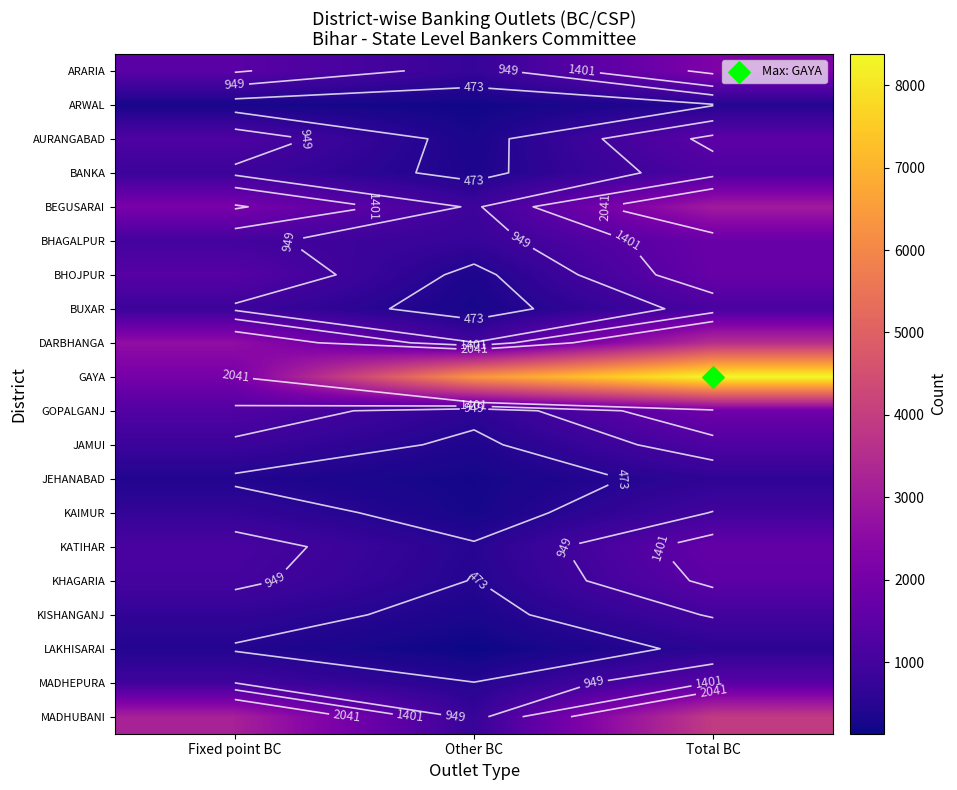

At Other BC, list the series in order from smallest to largest.

LAKHISARAI, ARWAL, JEHANABAD, KAIMUR, BUXAR, AURANGABAD, KISHANGANJ, BHOJPUR, BANKA, JAMUI, KHAGARIA, MADHEPURA, KATIHAR, GOPALGANJ, ARARIA, BHAGALPUR, MADHUBANI, BEGUSARAI, DARBHANGA, GAYA